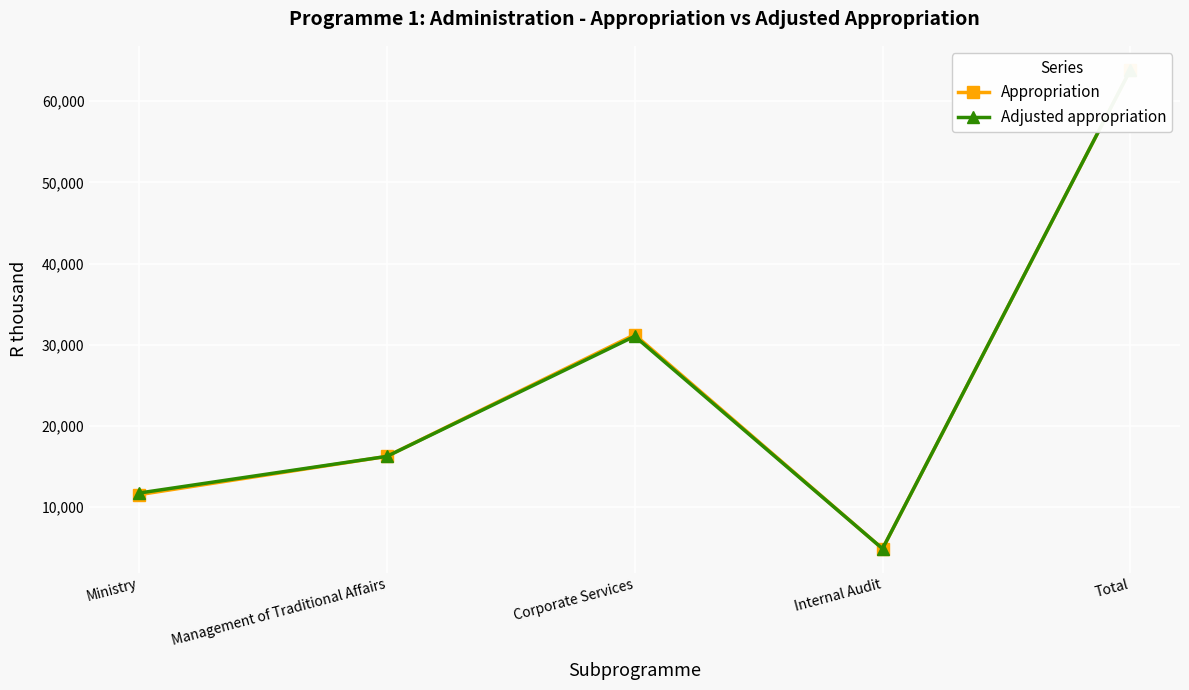

Where is Appropriation nearest to the value 34369?

Corporate Services